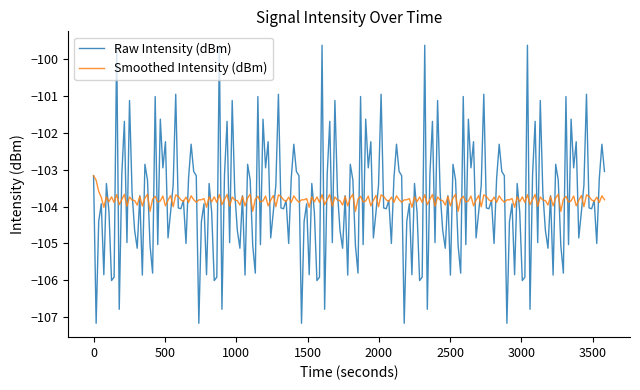

True or false: Smoothed Intensity (dBm) has more than 2 interior local peaks.

True